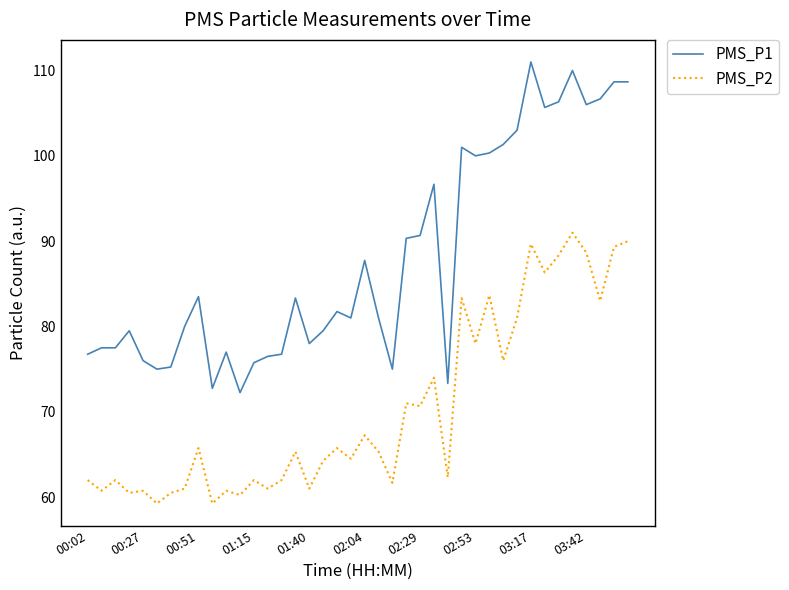

What is the greatest value displayed?

111.0